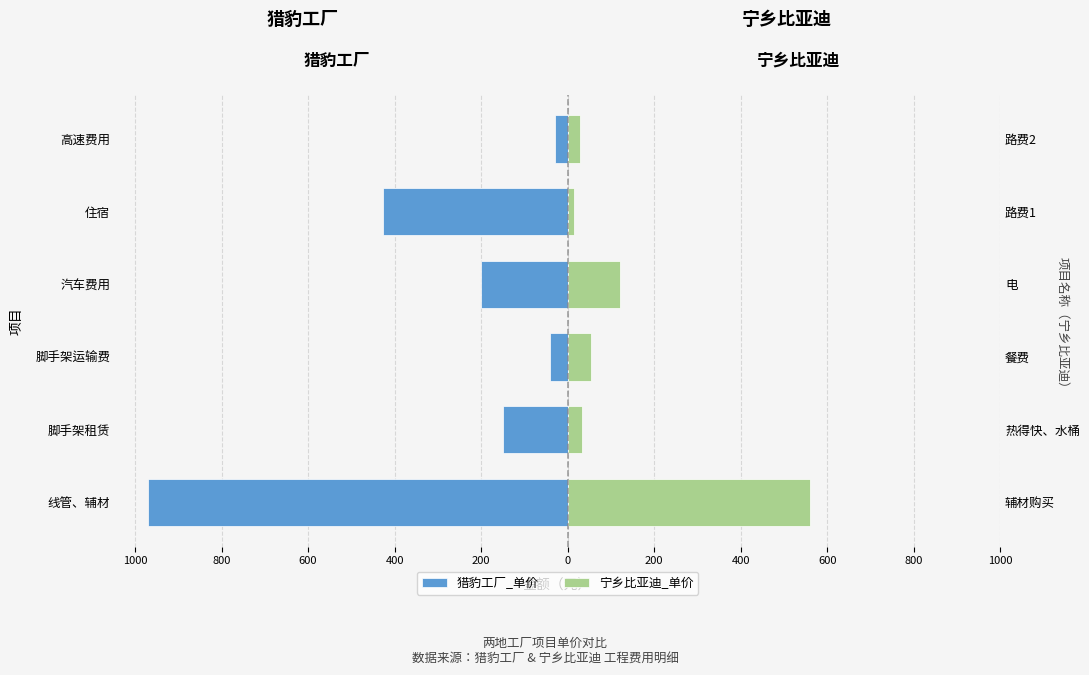

Does the chart contain stacked bars?

No